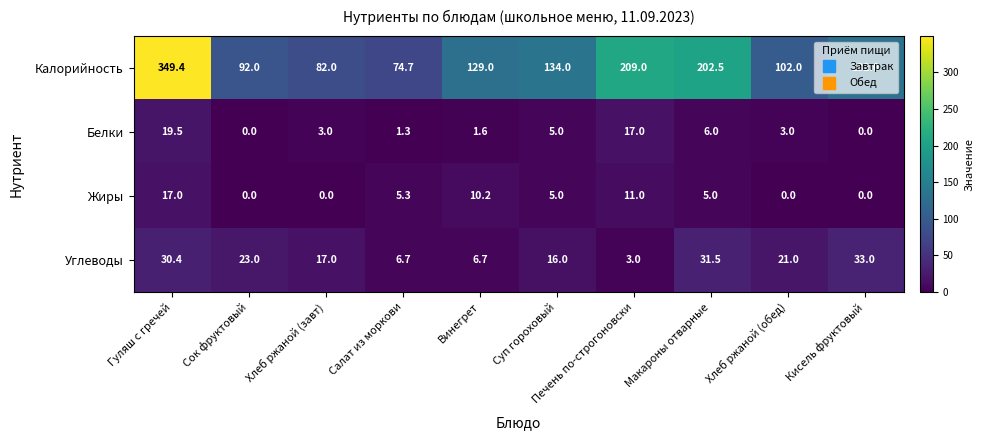

At which category is the sum across all series the highest?

Гуляш с гречей